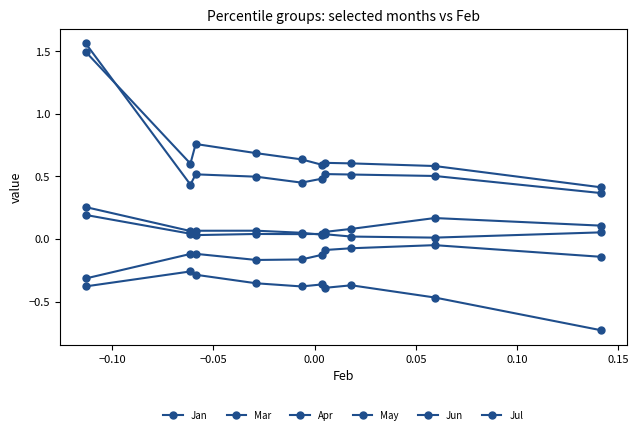

How many lines are shown in the chart?

6